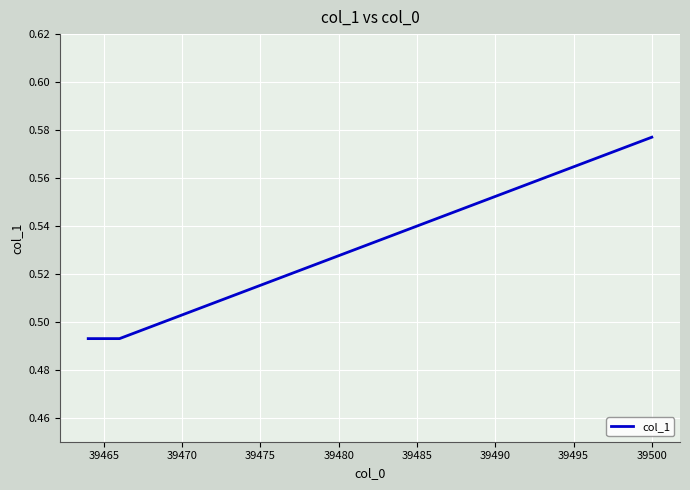

How many distinct data groups are displayed?

1